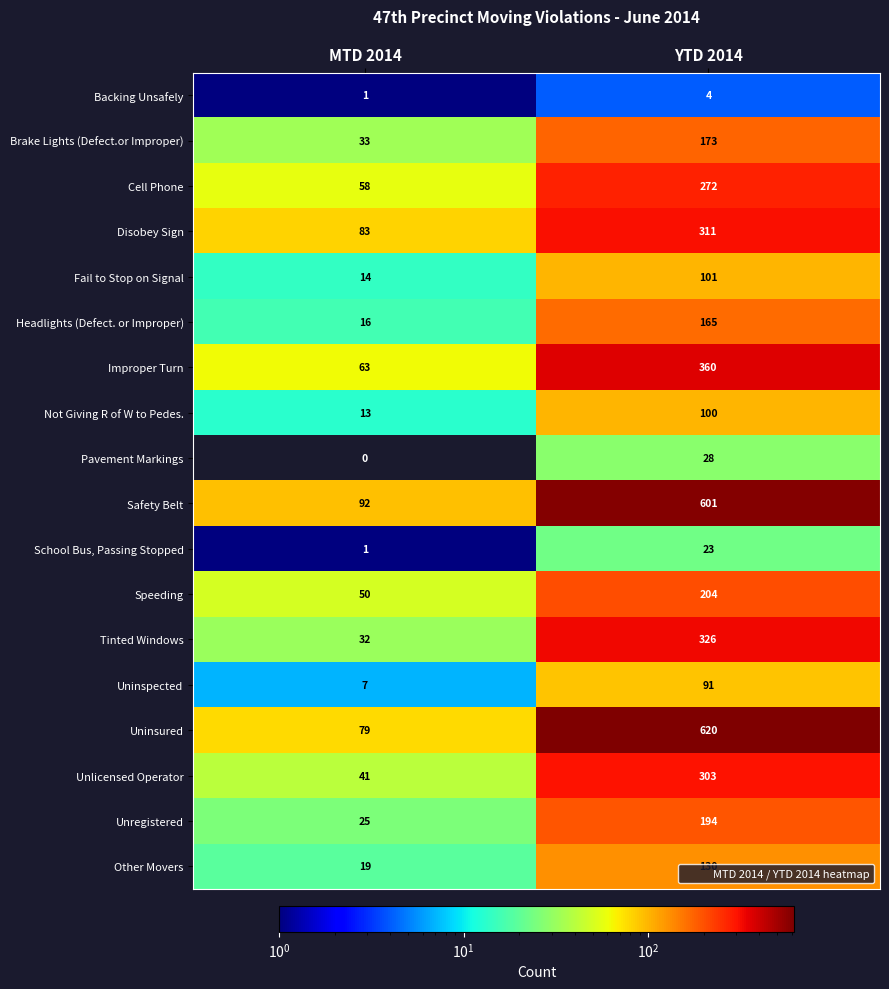

The Uninsured series shows 620 at YTD 2014. True or false?

True